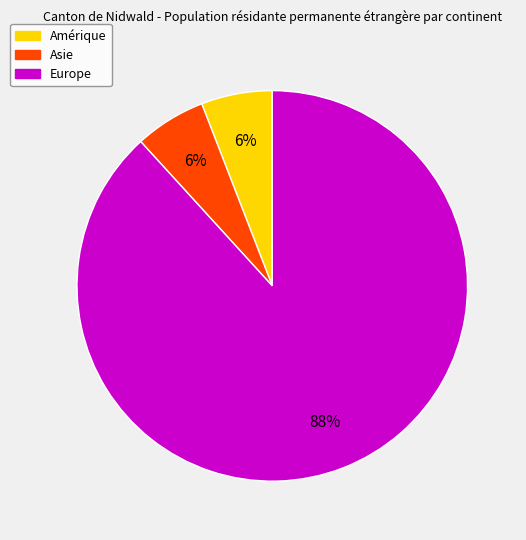

To the nearest percent, what is the average slice percentage?

33%